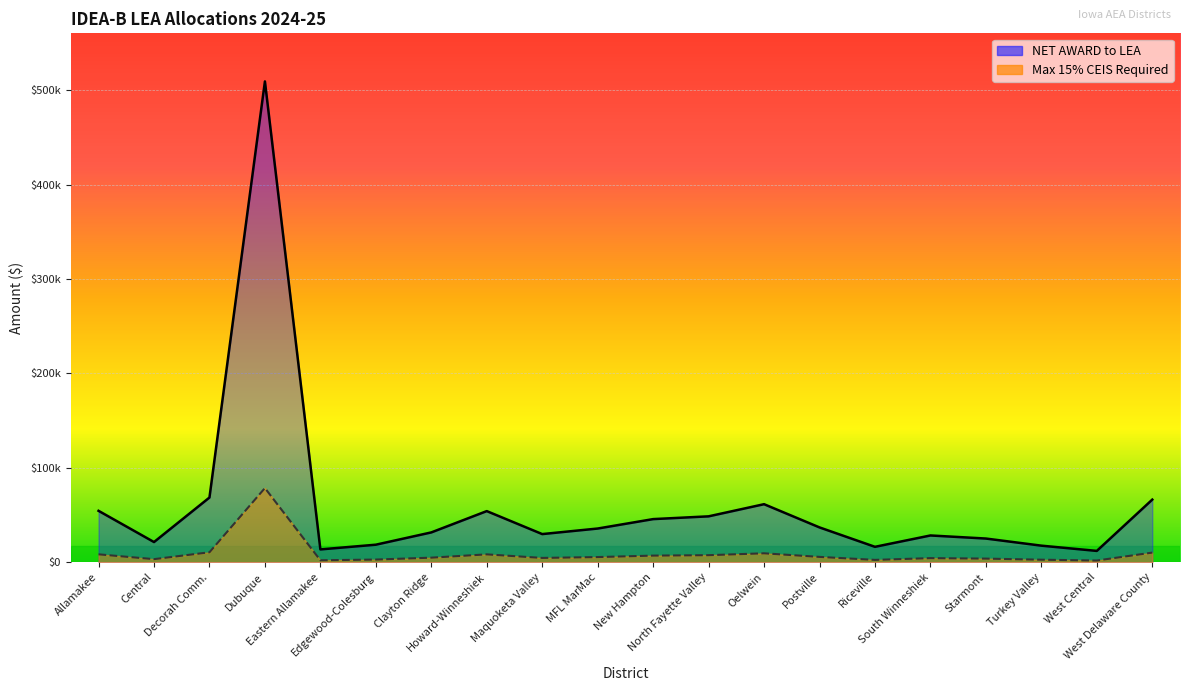

How many interior local valleys does the NET AWARD to LEA series have?

5